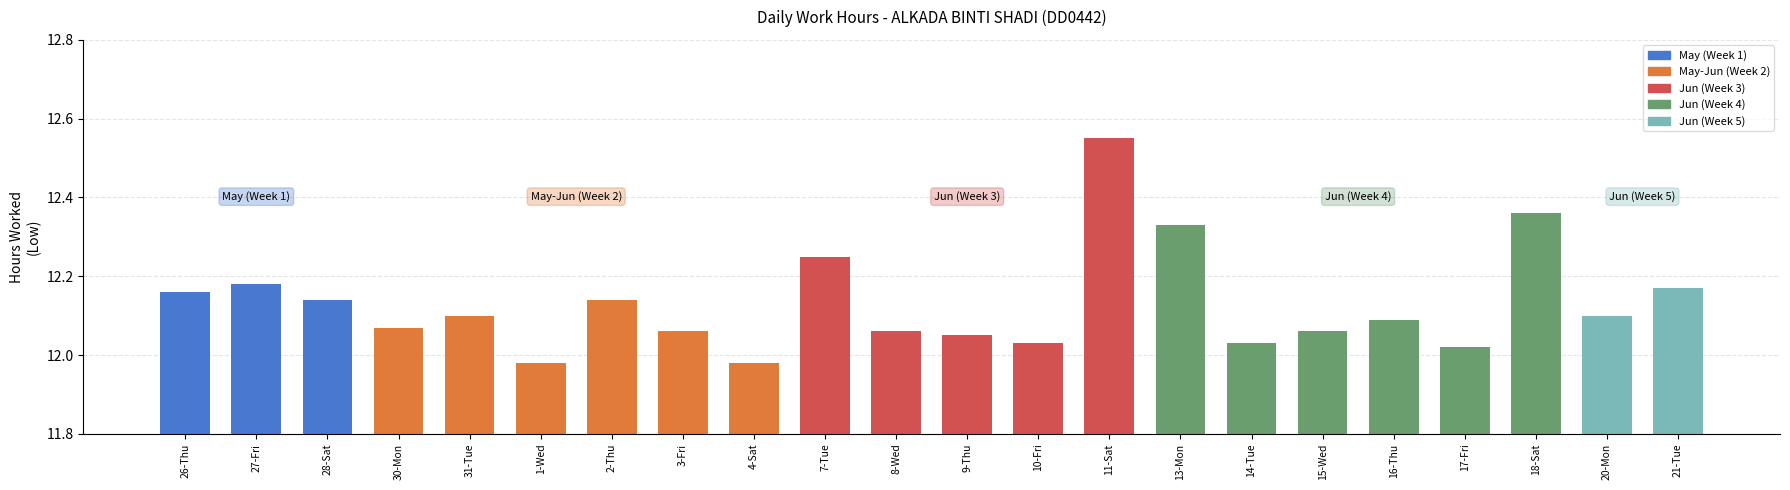

Is it true that the value at 14-Tue is 7.1?

False